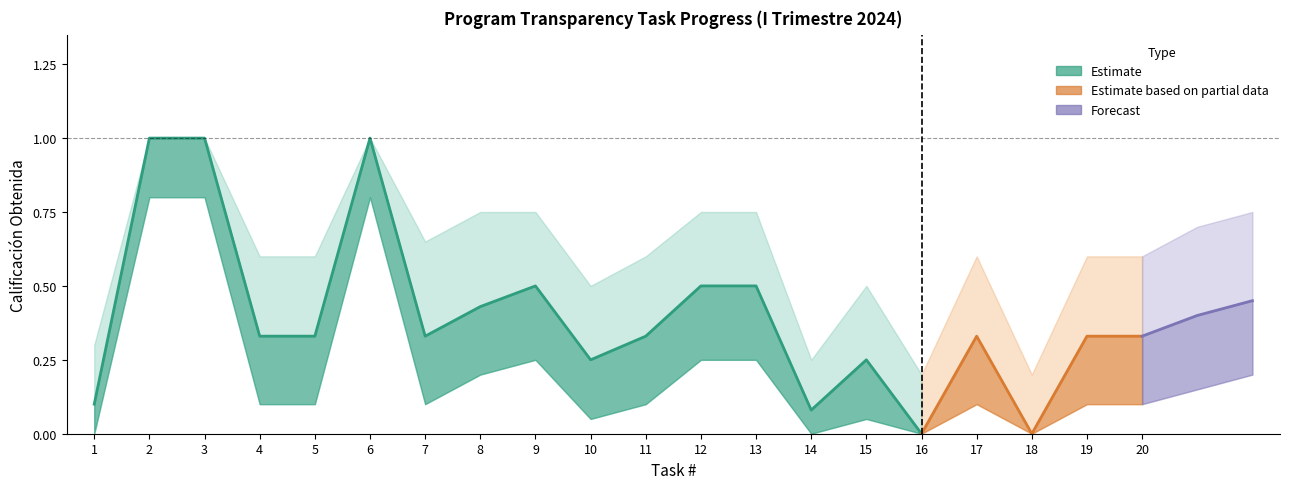

What is the spread (max minus min) of values at 7?

0.6